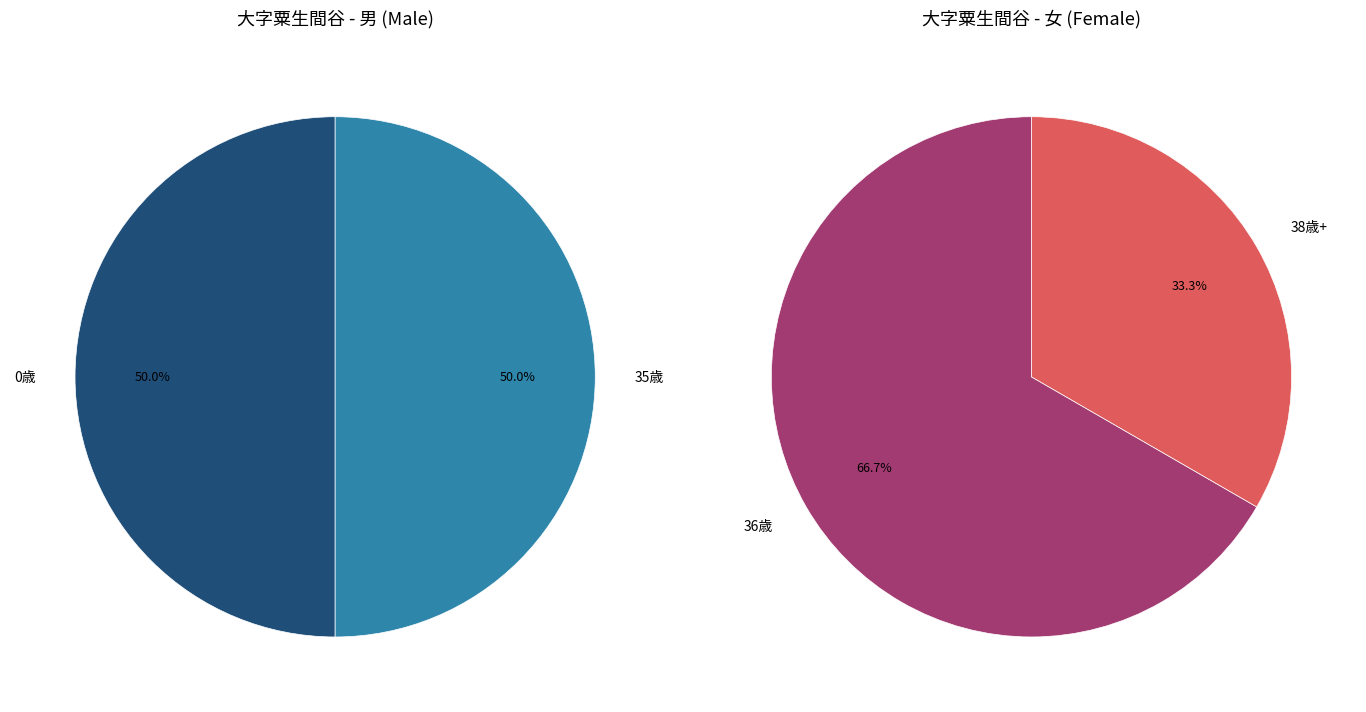

Is 1 the majority of the pie?

No